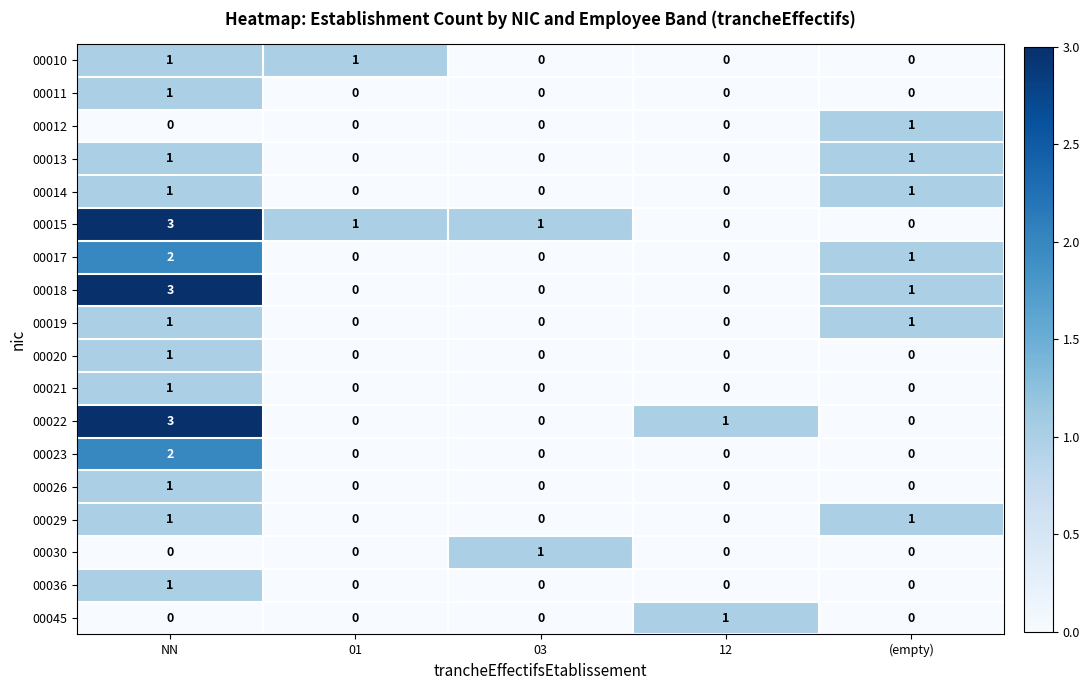

What is the total value across all series at NN?

23